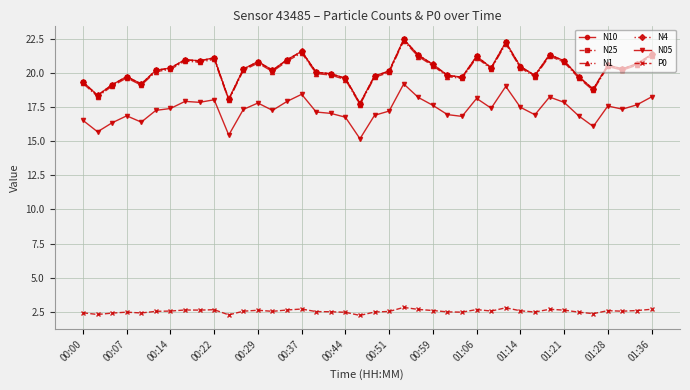

At how many categories does at least one series exceed 14?

40